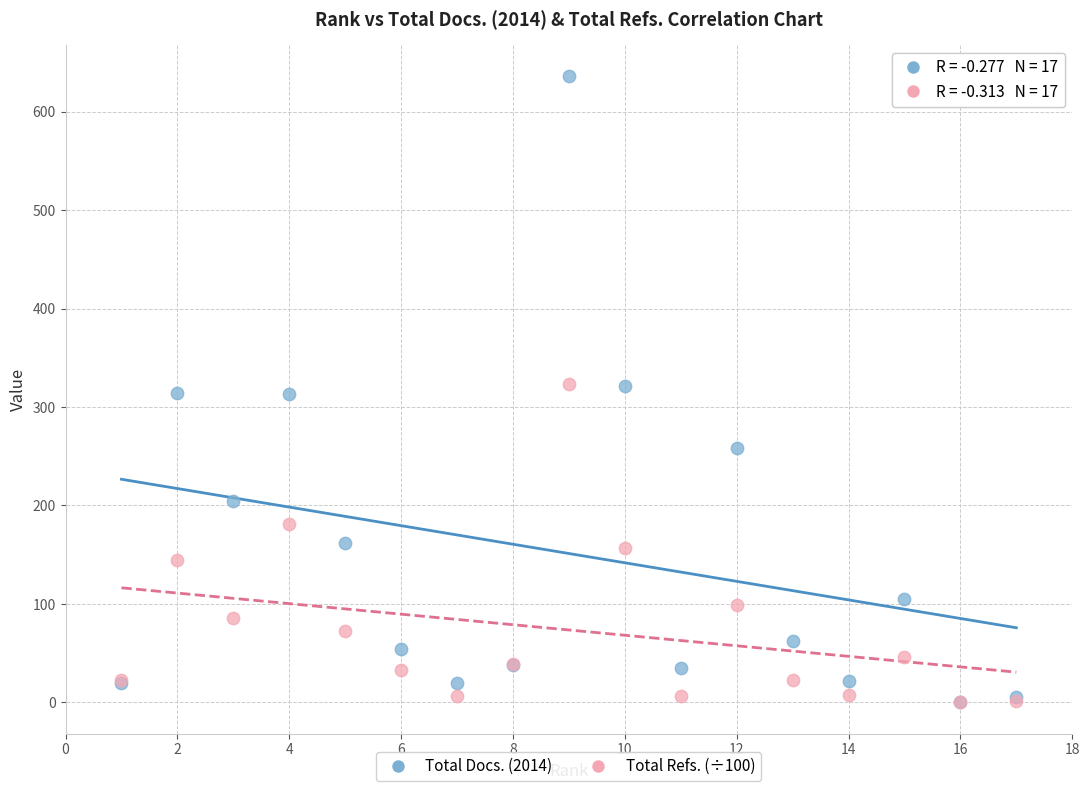

Which series contains the highest Y value?

Total Docs. (2014)